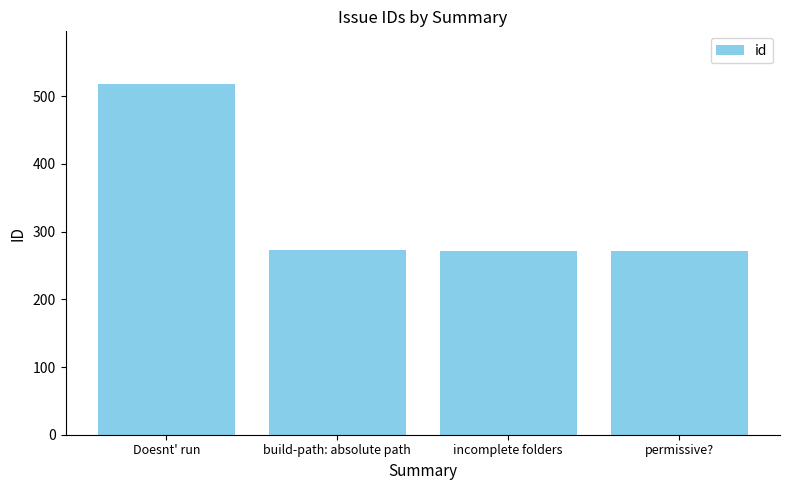

At which category does the chart reach its peak across all series?

Doesnt' run